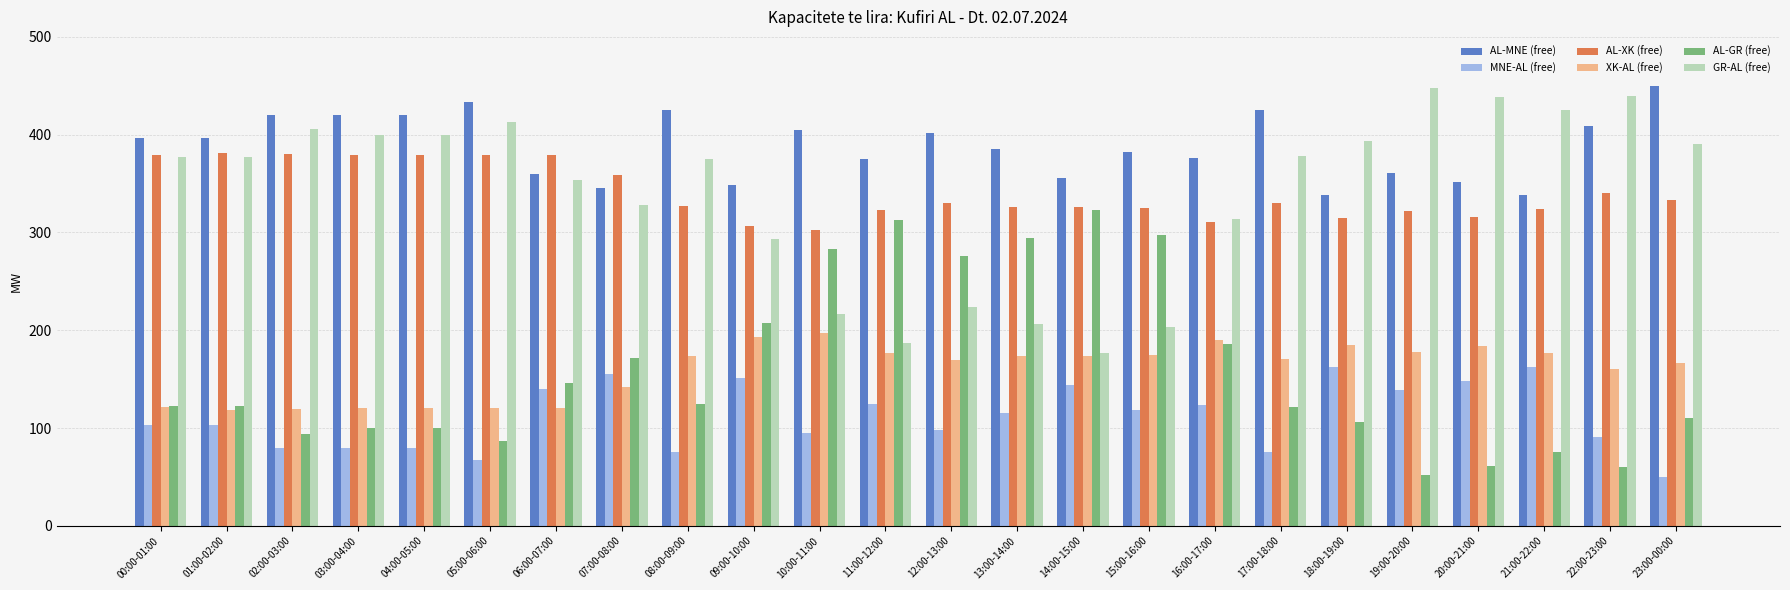

Which series has the largest total across all categories?

AL-MNE (free)